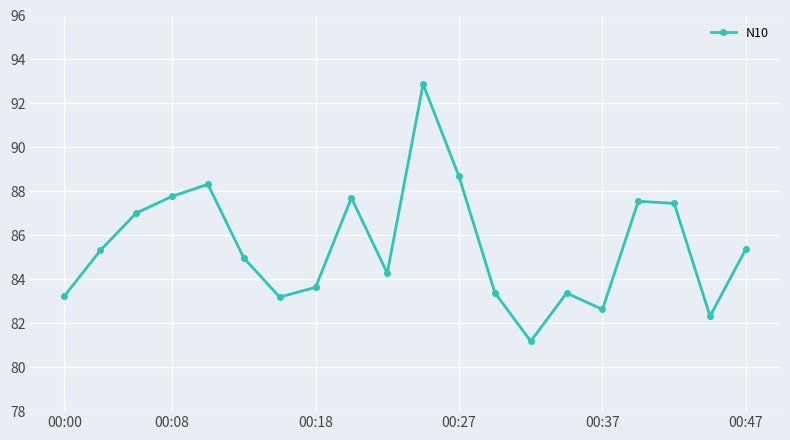

What is the greatest value displayed?

92.9